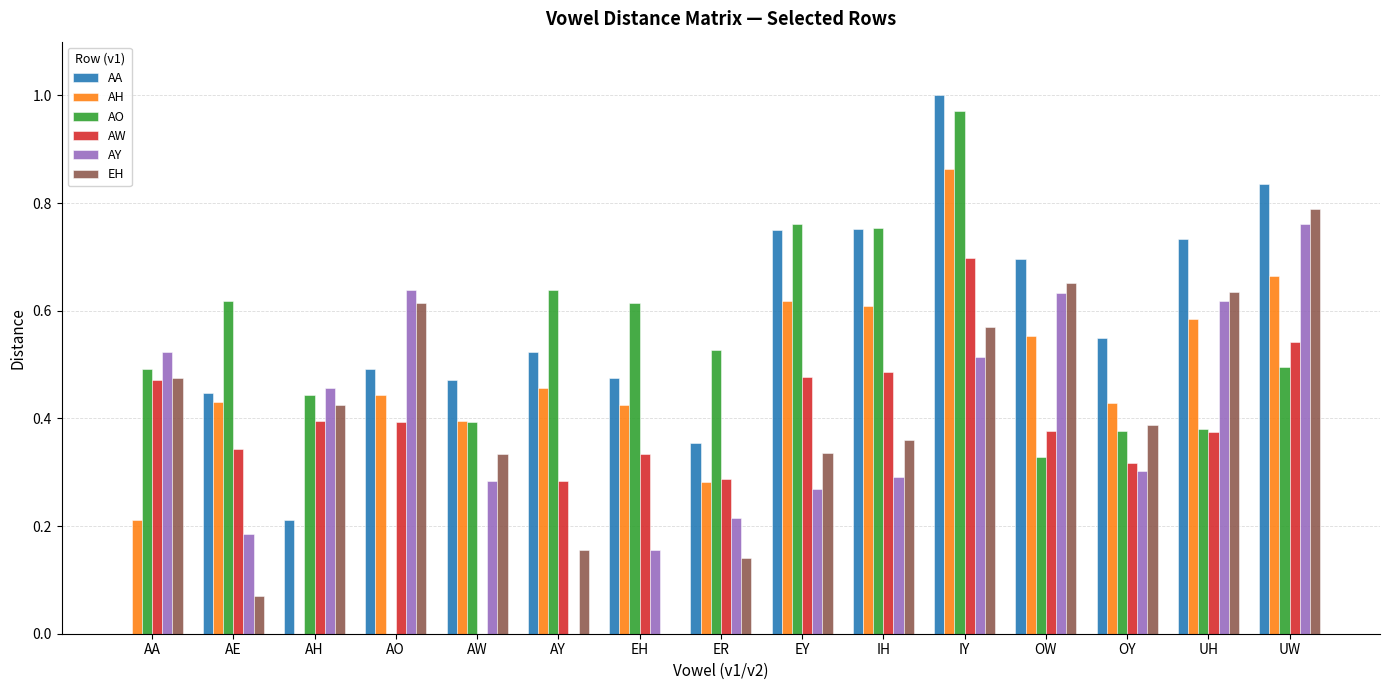

What are all the series names shown in the legend?

AA, AH, AO, AW, AY, EH